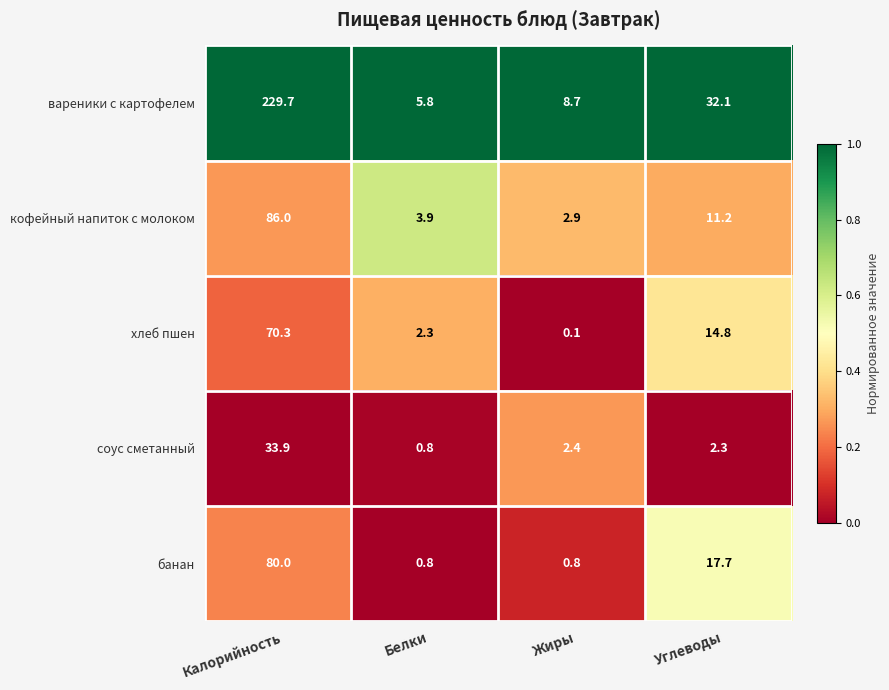

What is the difference between the maximum and minimum values in the банан series?

79.2